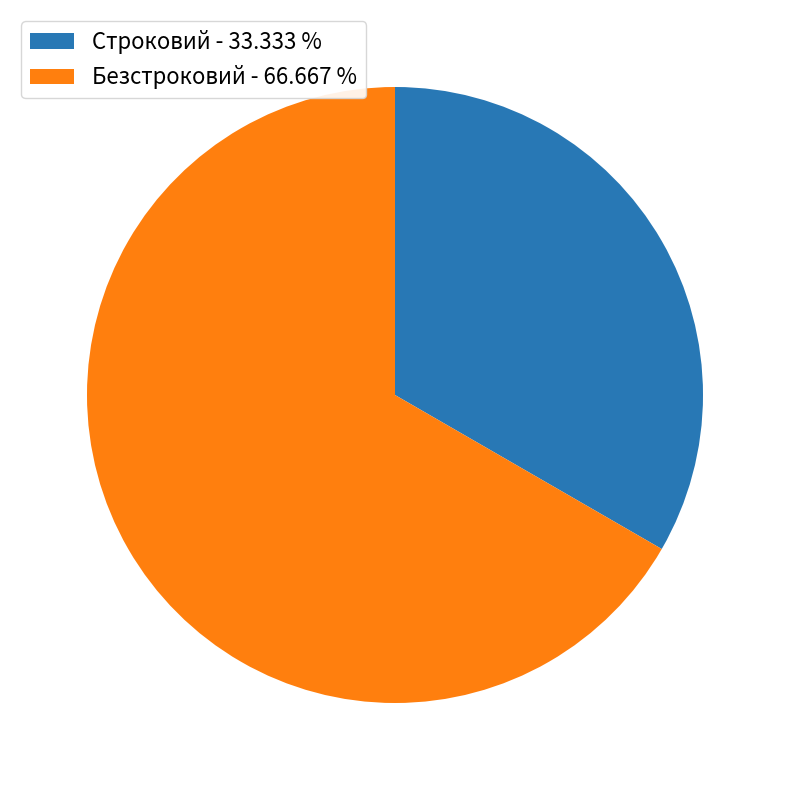

Rank the categories by value from highest to lowest.

Безстроковий, Строковий